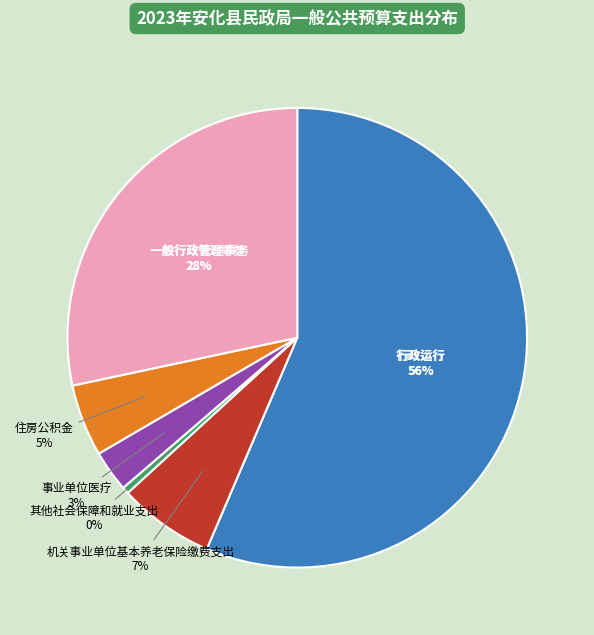

Which slice represents more than half of the pie?

行政运行